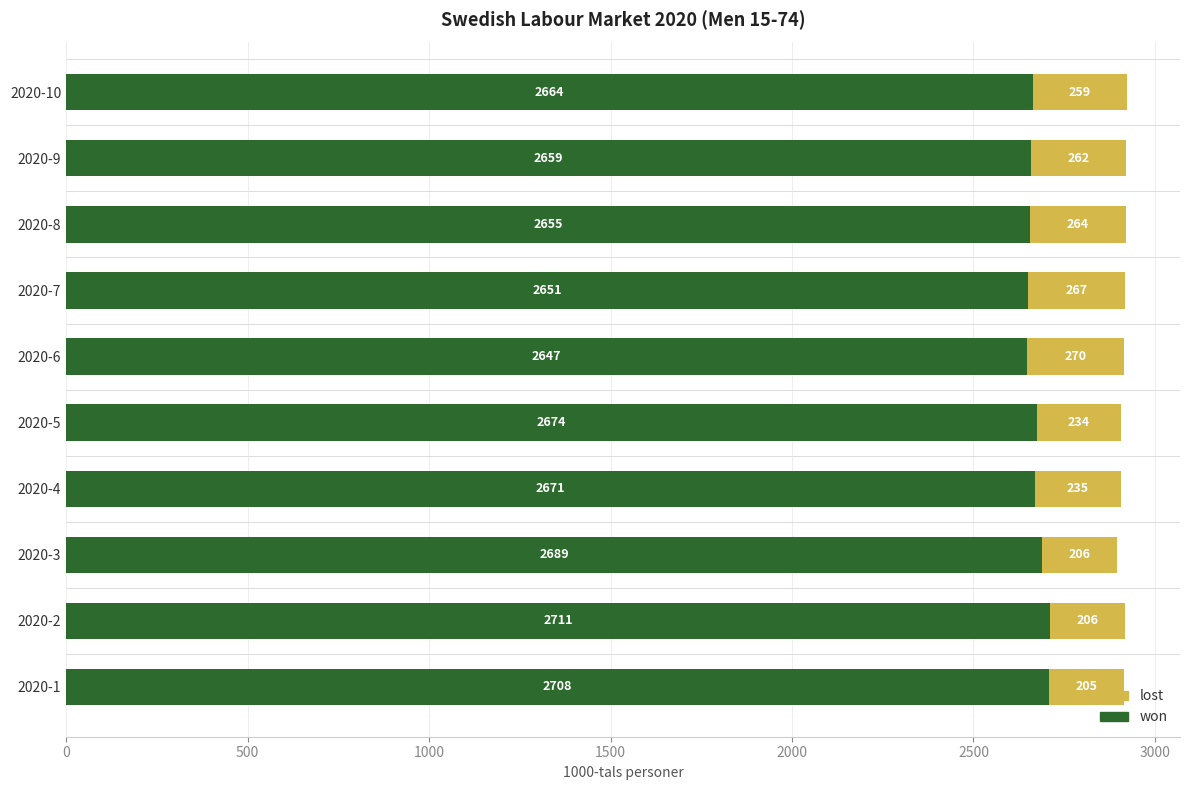

True or false: won has a value of 3504.0 at 2020-4.

False